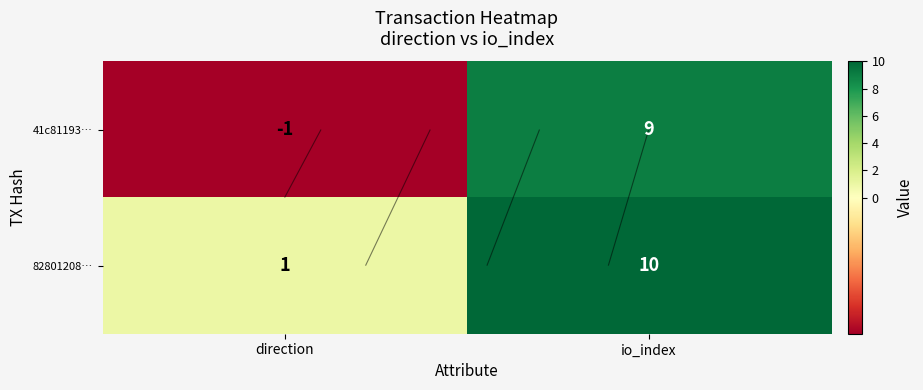

What is the difference between the 82801208… values at direction and io_index?

9